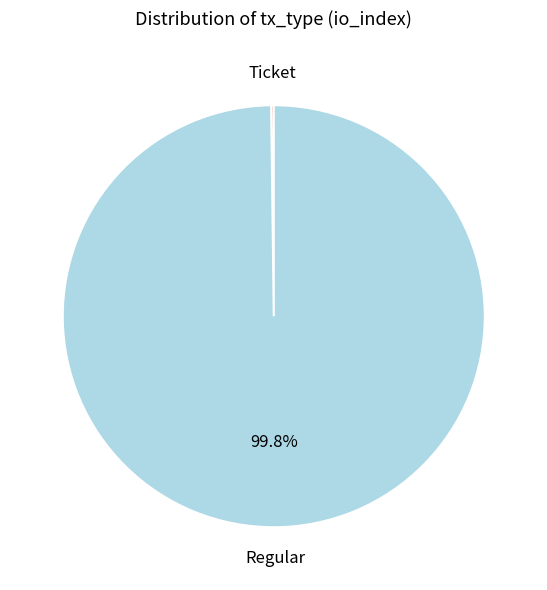

Is there a majority slice in this chart?

Yes